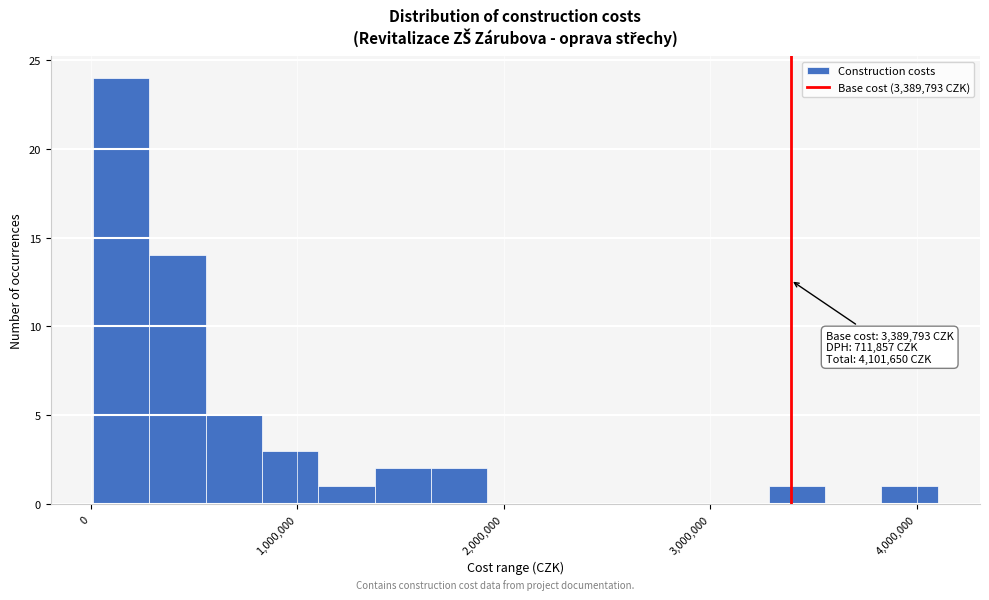

Read against the x-axis, roughly where is the centre of the tallest bar?

100000